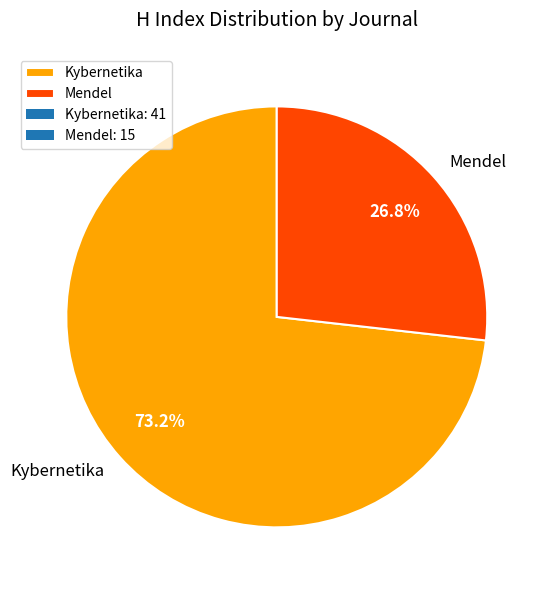

Combined, do Mendel and Kybernetika account for over 50%?

Yes